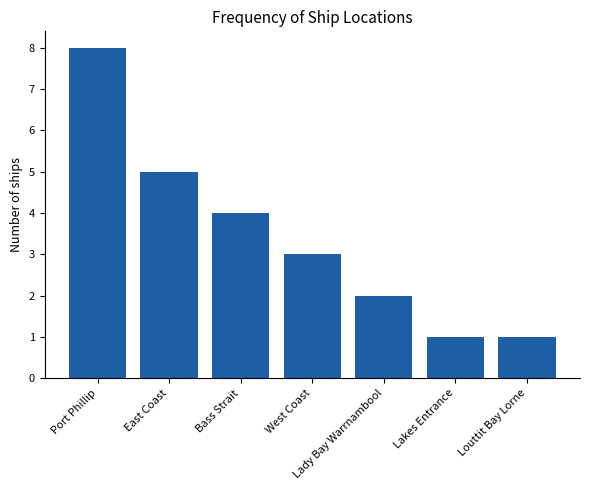

What value does the data have at Bass Strait?

4